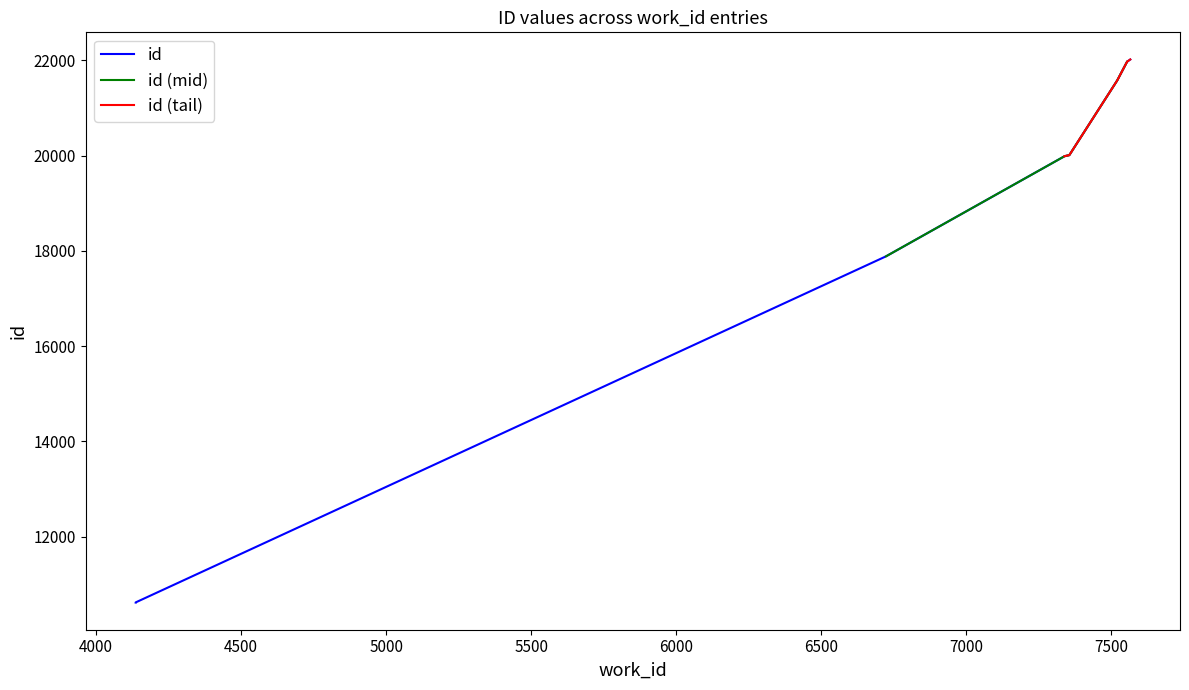

What is the average value?

18468